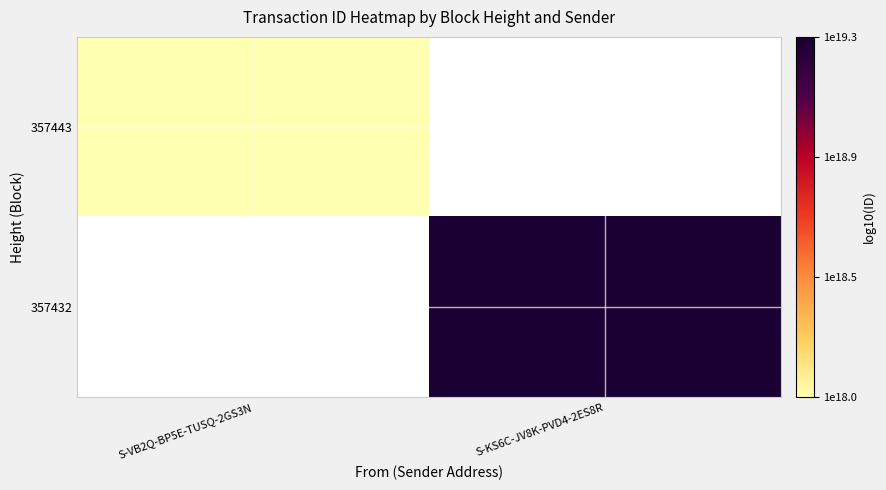

At how many categories does at least one series exceed 18?

2